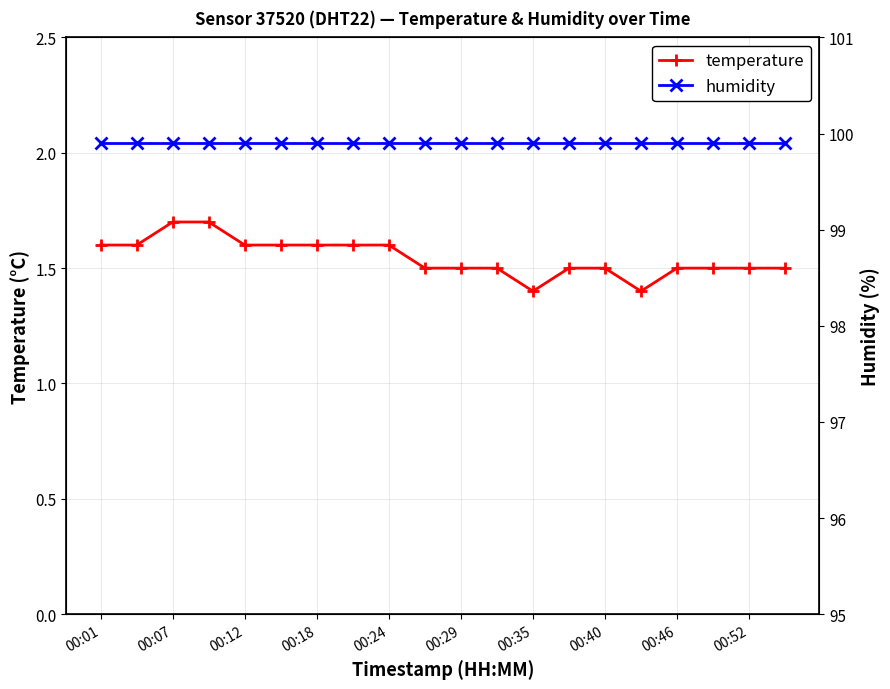

Reading left to right, what are all the values shown in this chart?

temperature: 1.6	1.6	1.7	1.7	1.6	1.6	1.6	1.6	1.6	1.5	1.5	1.5	1.4	1.5	1.5	1.4	1.5	1.5	1.5	1.5
humidity: 99.9	99.9	99.9	99.9	99.9	99.9	99.9	99.9	99.9	99.9	99.9	99.9	99.9	99.9	99.9	99.9	99.9	99.9	99.9	99.9